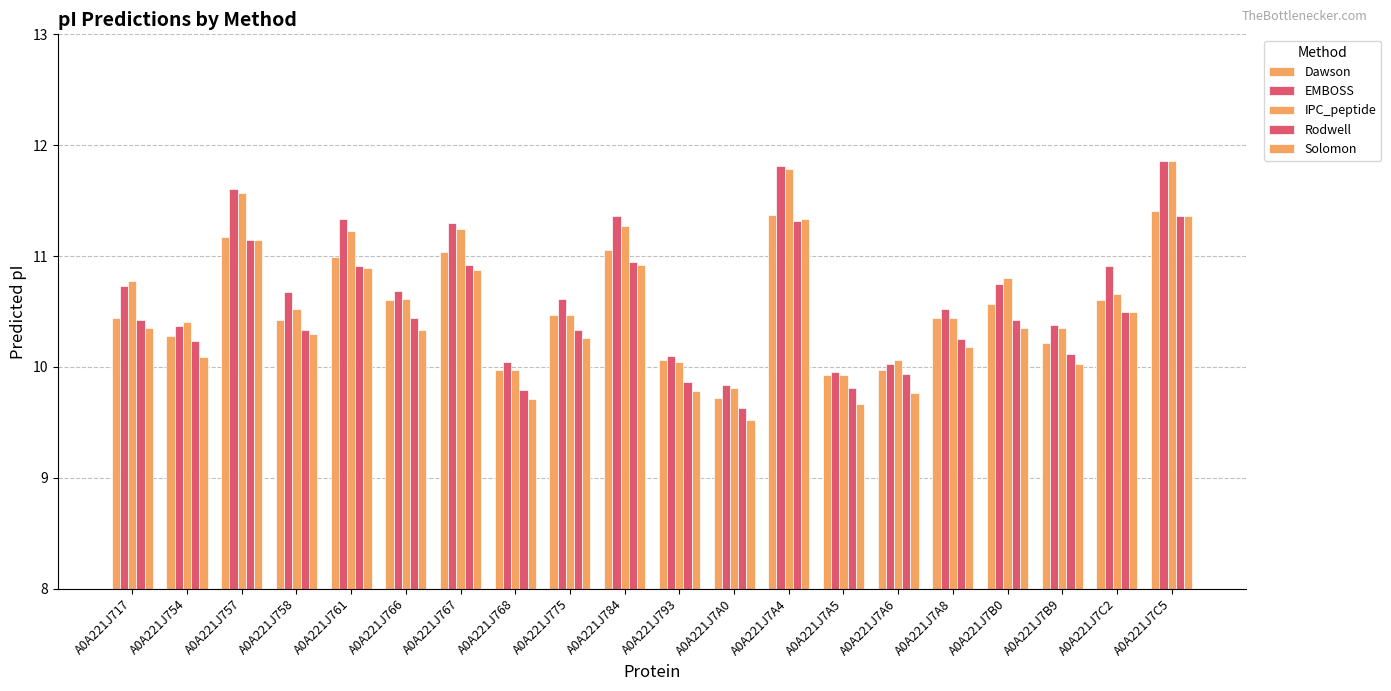

What is the approximate value of IPC_peptide at A0A221J775?

10.5